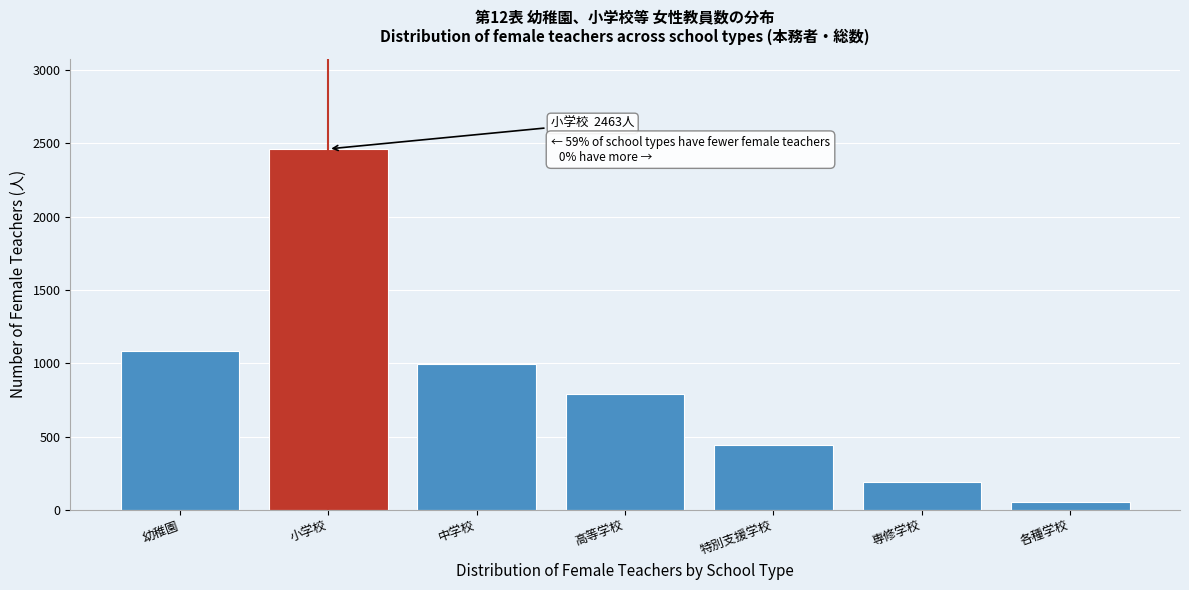

Reading right to left, extract all data points from this chart.

各種学校=51	専修学校=192	特別支援学校=445	高等学校=789	中学校=996	小学校=2463	幼稚園=1085